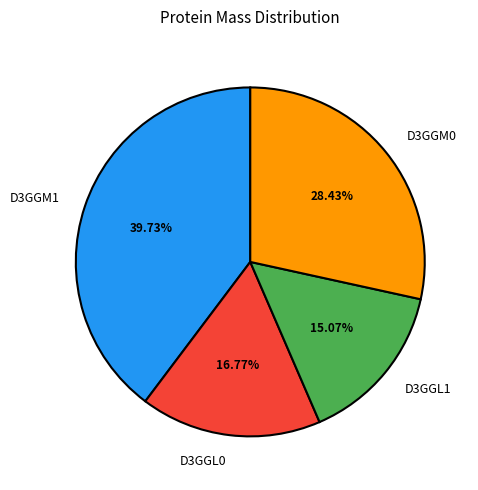

Is there a majority slice in this chart?

No